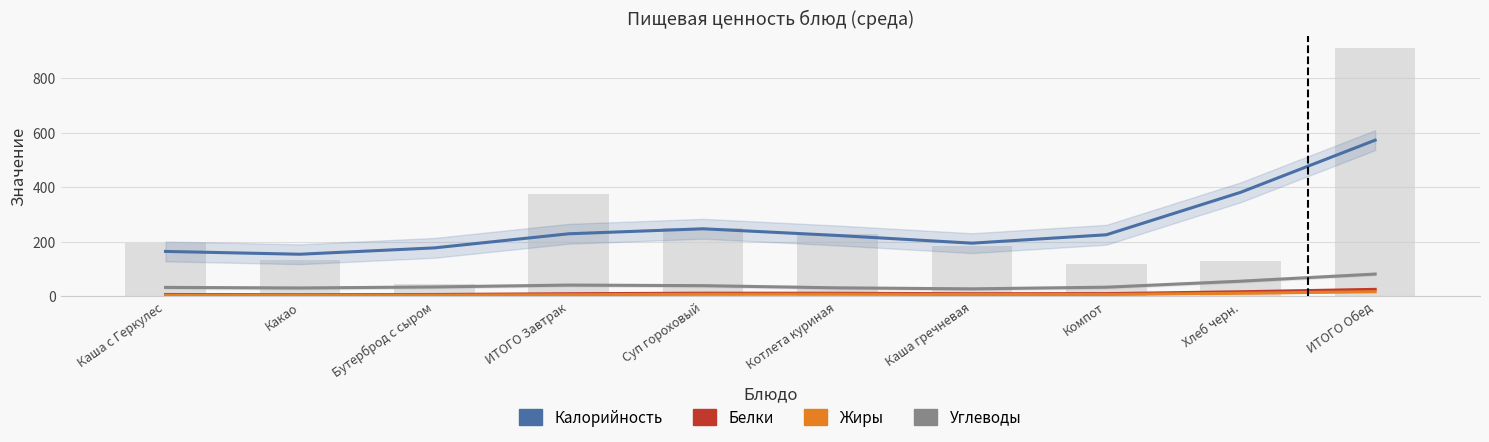

What is the total value across all series at Компот?

273.5